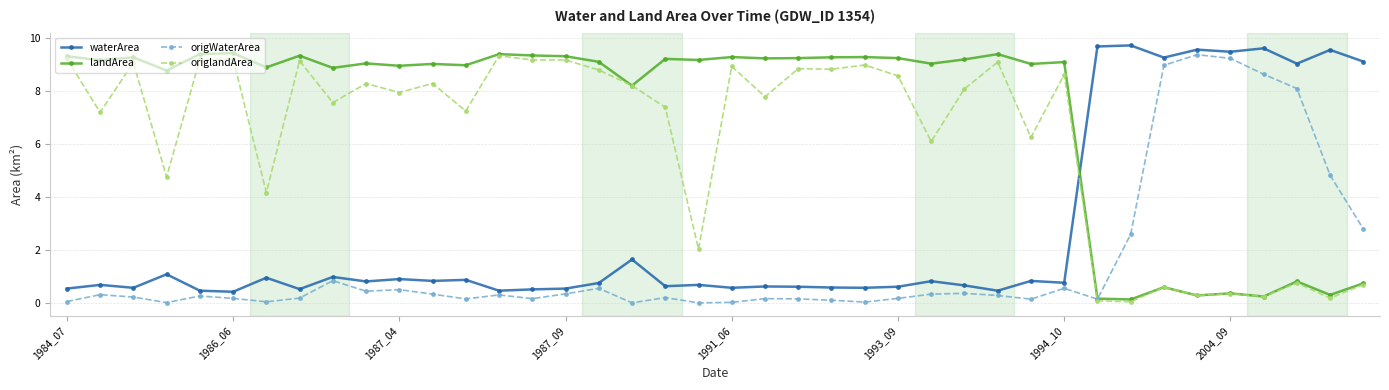

Does the chart have visible grid lines?

Yes